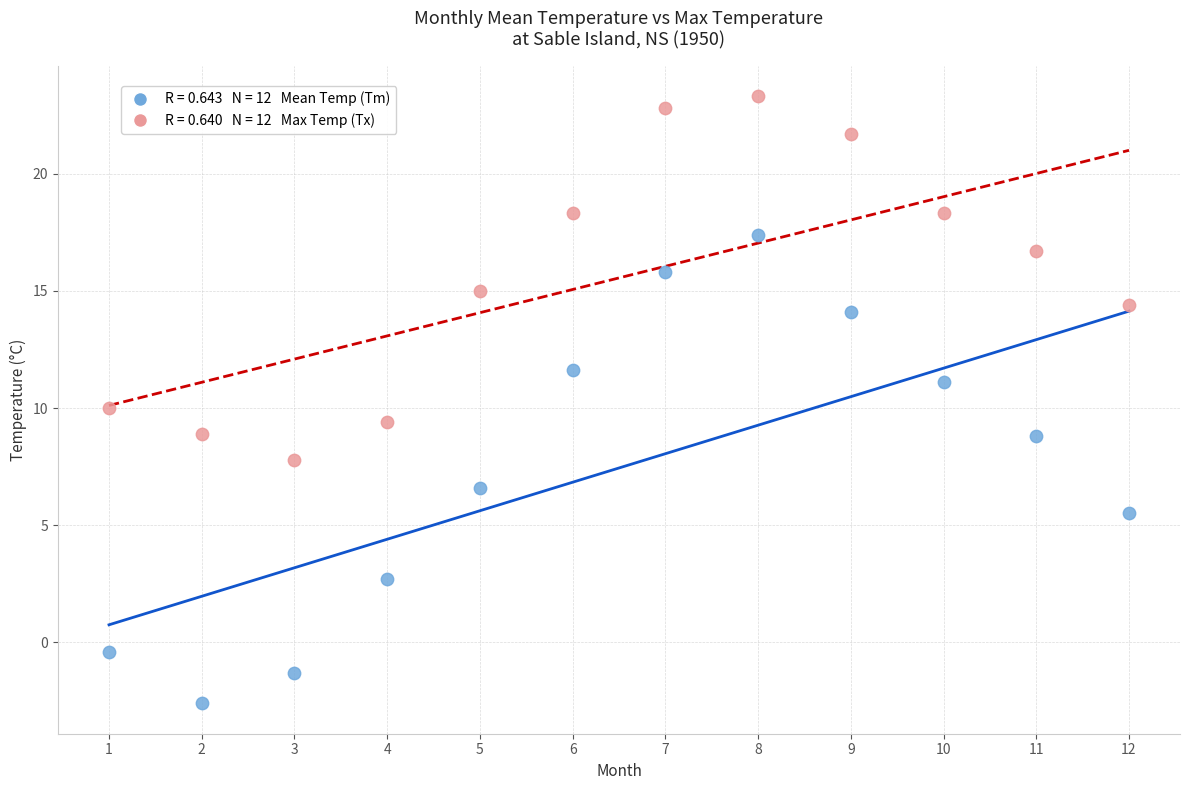

Across all data points, what is the range of Y values (max minus min)?

25.9